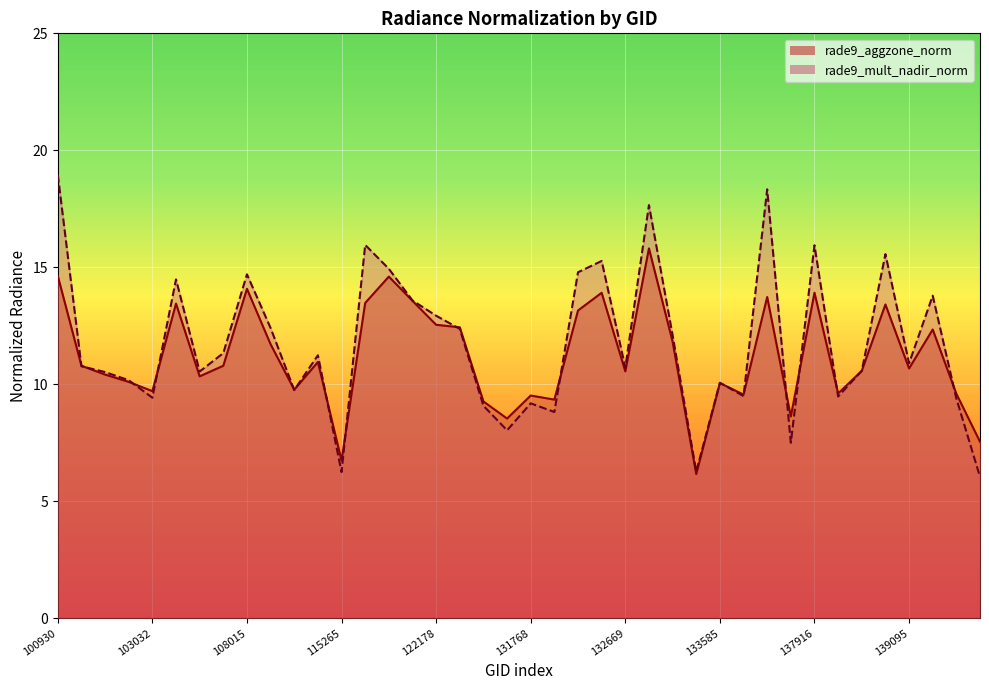

Where is the first local maximum for rade9_mult_nadir_norm?

104112